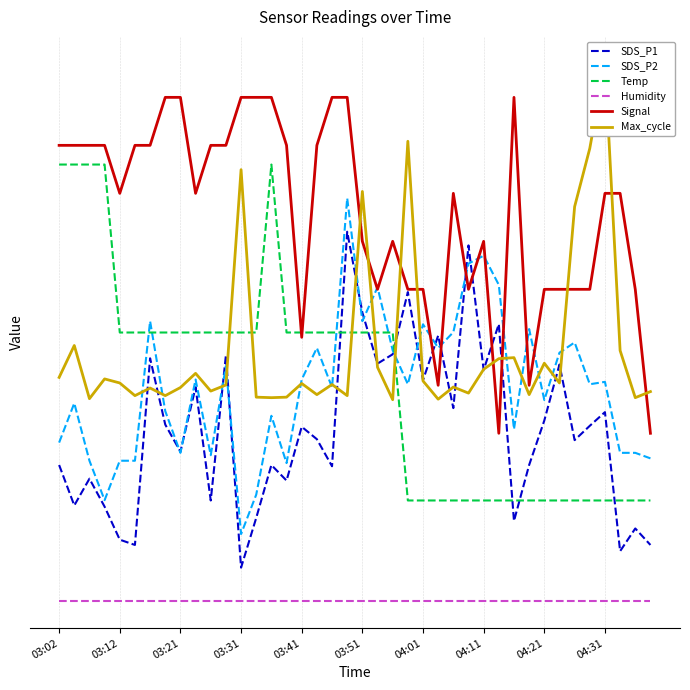

Is this an area chart (filled region under the line)?

No